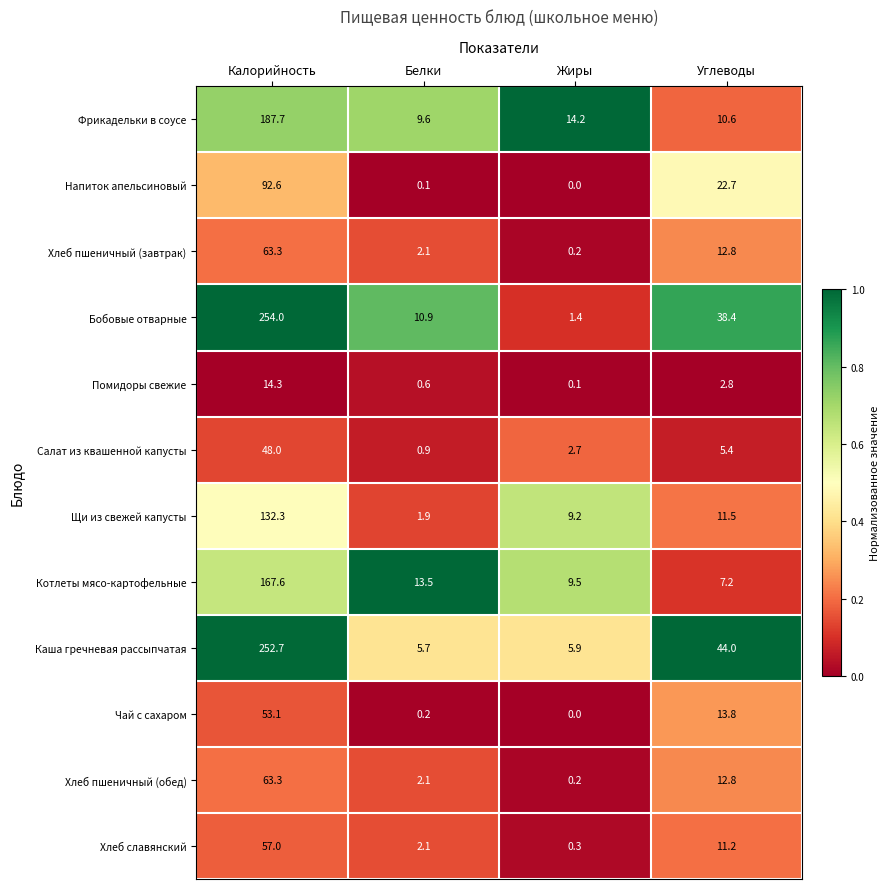

The Бобовые отварные series shows 2.2 at Жиры. True or false?

False